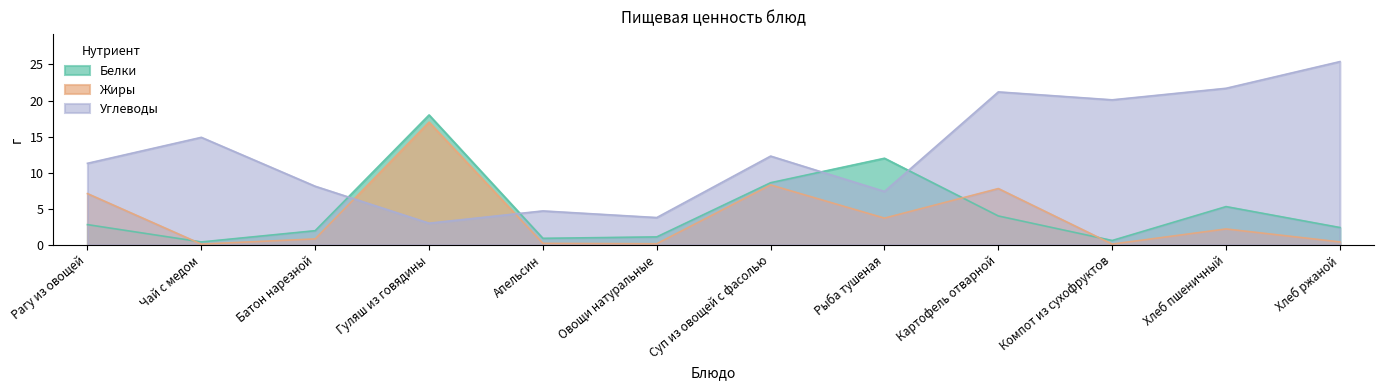

What is the average value of the Углеводы series?

12.8